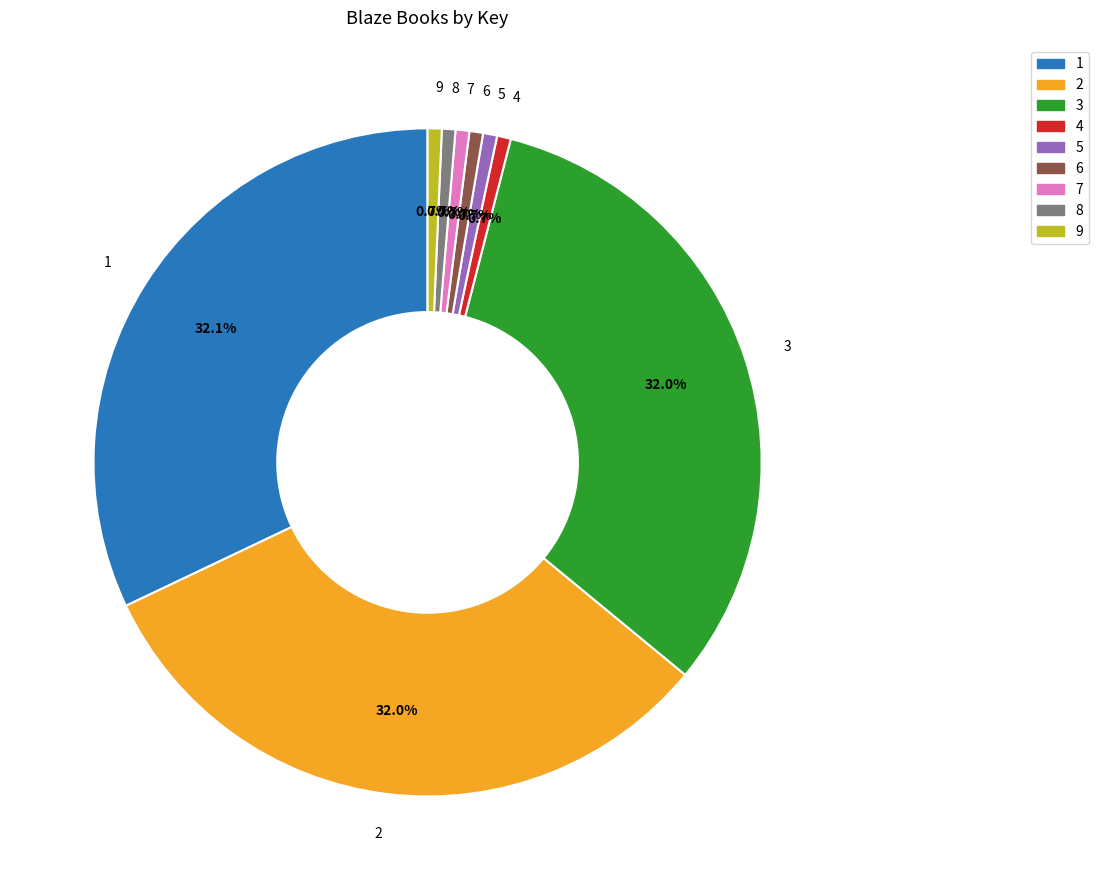

Does 4 account for over 50% of the chart?

No